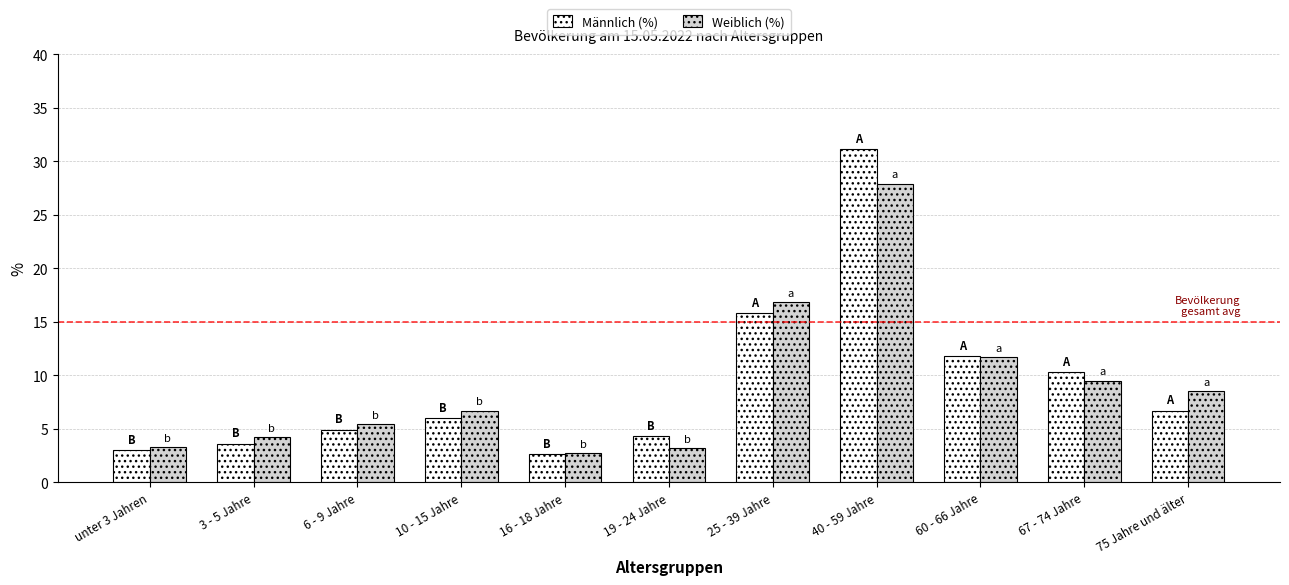

What is the sum of the Weiblich (%) values at 19 - 24 Jahre and 40 - 59 Jahre?

31.1